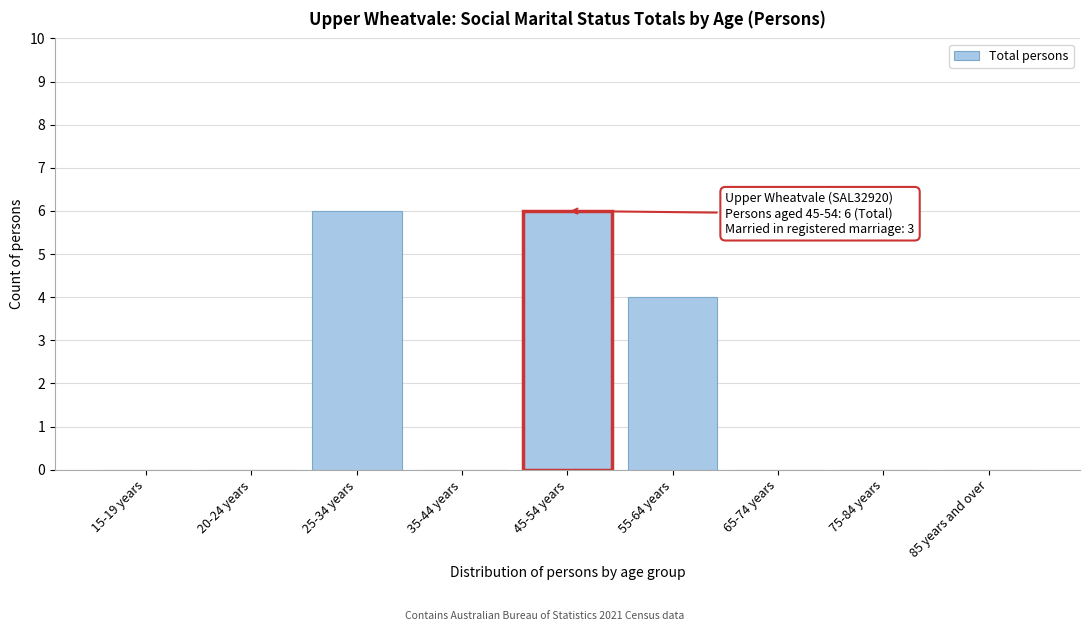

Reading left to right, list all the values displayed in this chart.

15-19 years=0	20-24 years=0	25-34 years=6	35-44 years=0	45-54 years=6	55-64 years=4	65-74 years=0	75-84 years=0	85 years and over=0